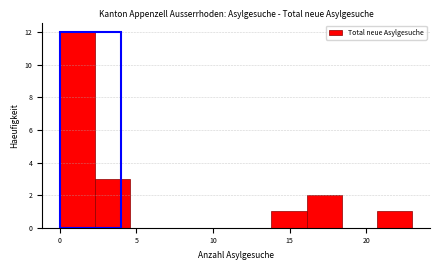

What is the height of the bar covering 13.8 to 16.1 on the x-axis? Neither the bar edges nor the heights are printed on the chart, so give them approximately, as read against the axes.

1